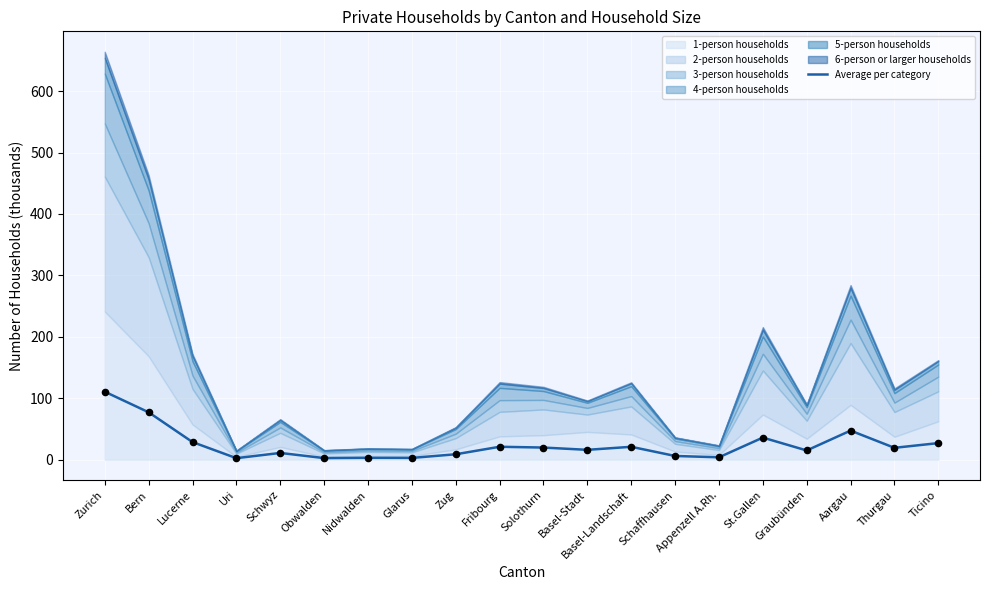

Approximately how many times larger is the value at Aargau compared to Solothurn?

2.4